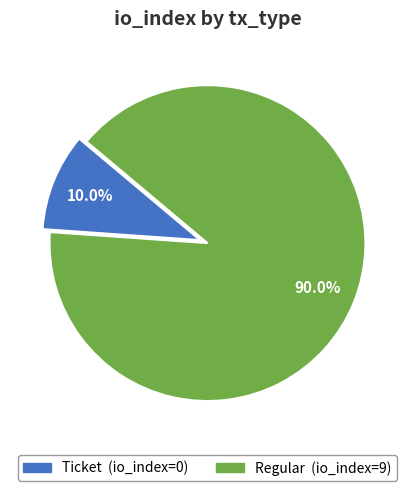

Count the number of slices in the pie.

2